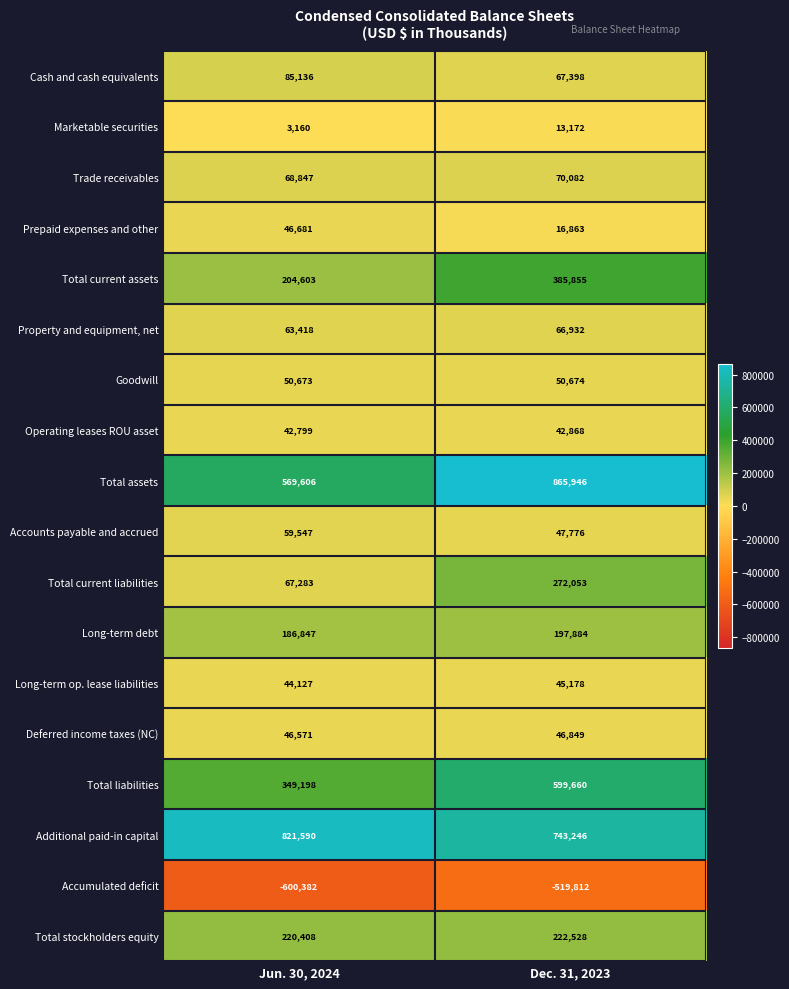

How many distinct data groups are displayed?

18